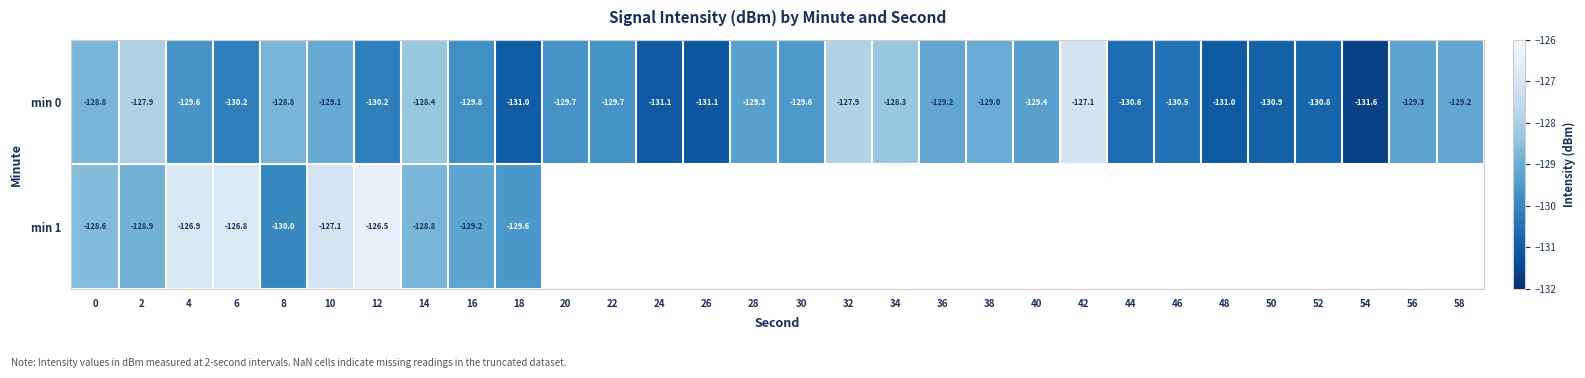

At how many categories does at least one series exceed -129?

11